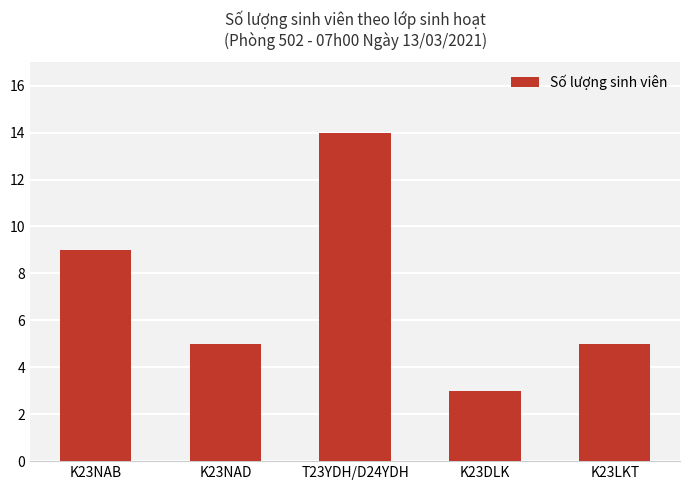

Reading left to right, transcribe all the data shown in this chart.

9	5	14	3	5